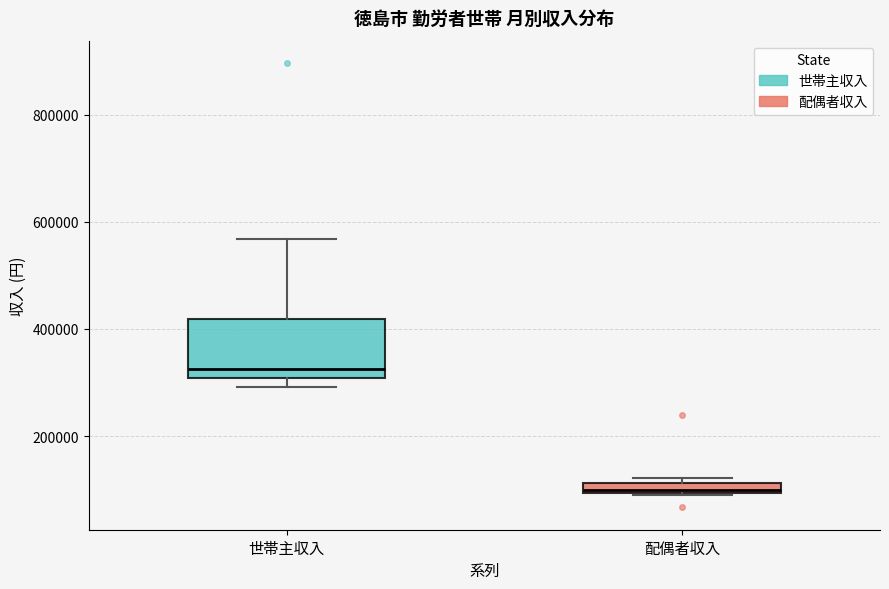

Which box has the lowest median line?

配偶者収入